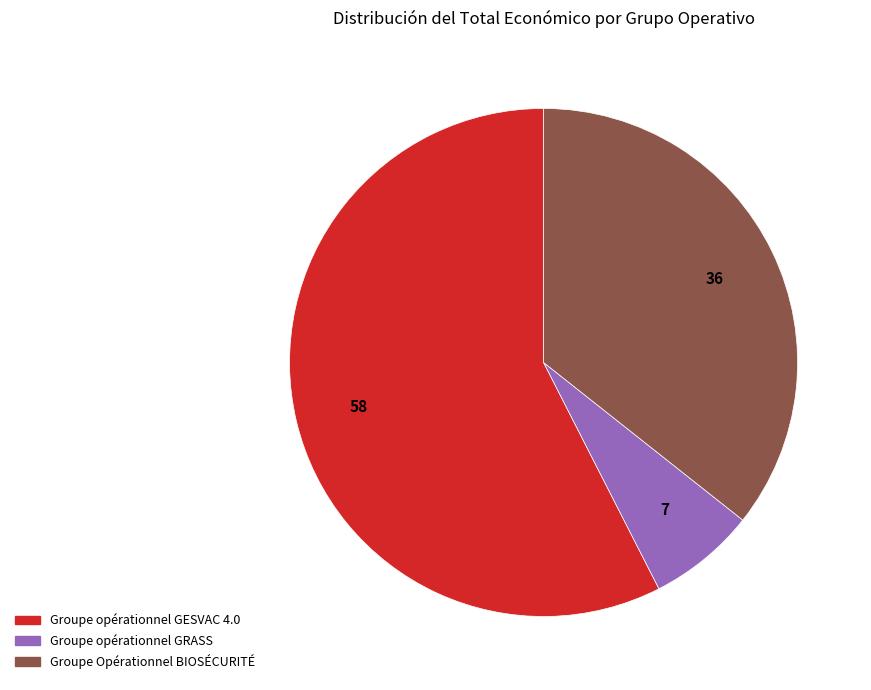

Do Groupe Opérationnel BIOSÉCURITÉ and Groupe opérationnel GESVAC 4.0 together represent more than half of the pie?

Yes